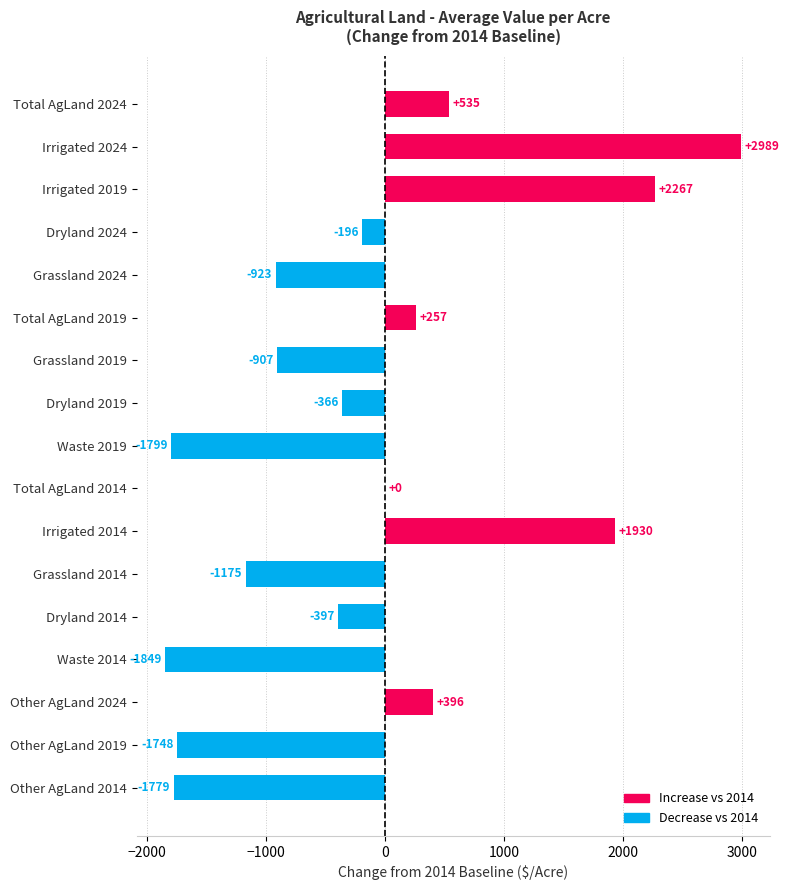

The value at Irrigated 2019 is 2266.8. True or false?

True